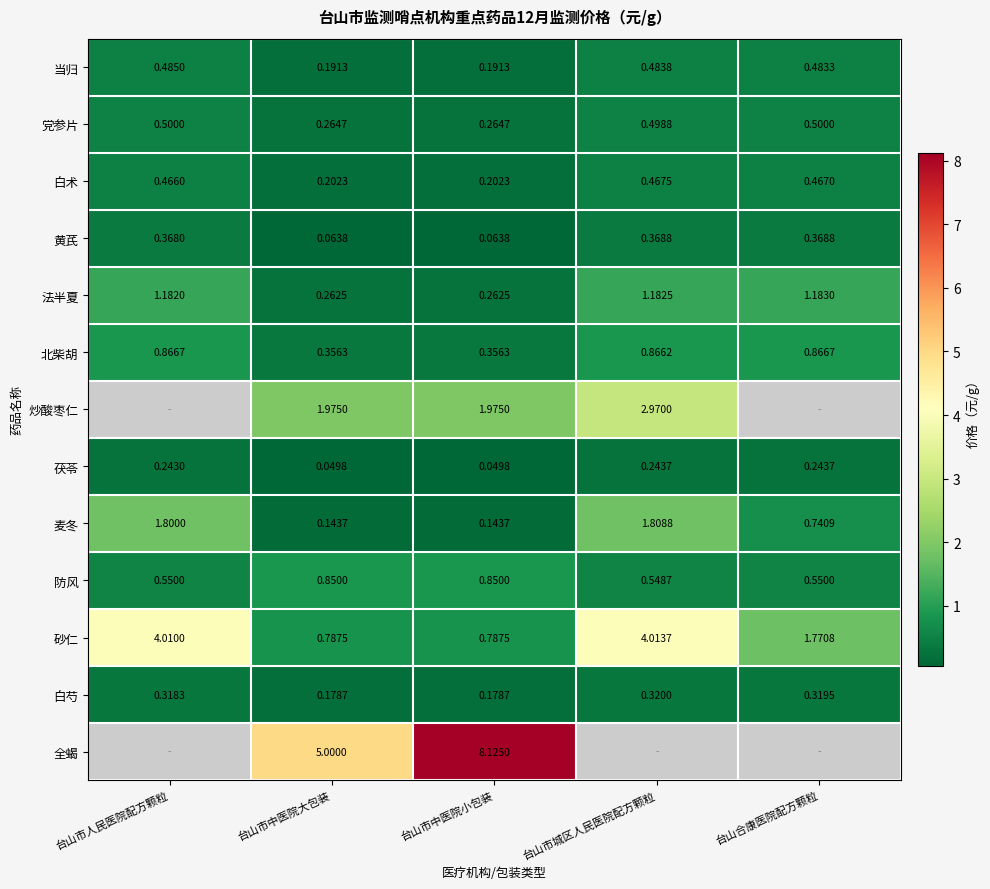

At 台山市中医院小包装, list the series in order from largest to smallest.

全蝎, 炒酸枣仁, 防风, 砂仁, 北柴胡, 党参片, 法半夏, 白术, 当归, 白芍, 麦冬, 黄芪, 茯苓